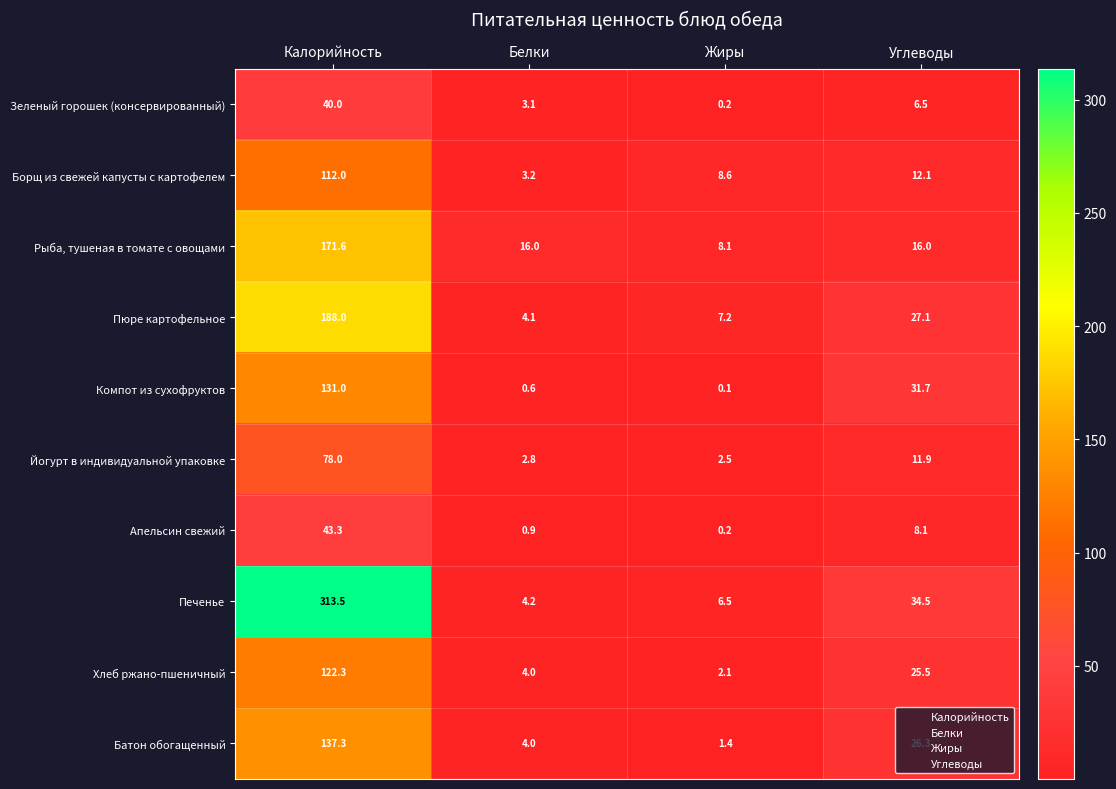

What is the average value of the Хлеб ржано-пшеничный series?

38.5